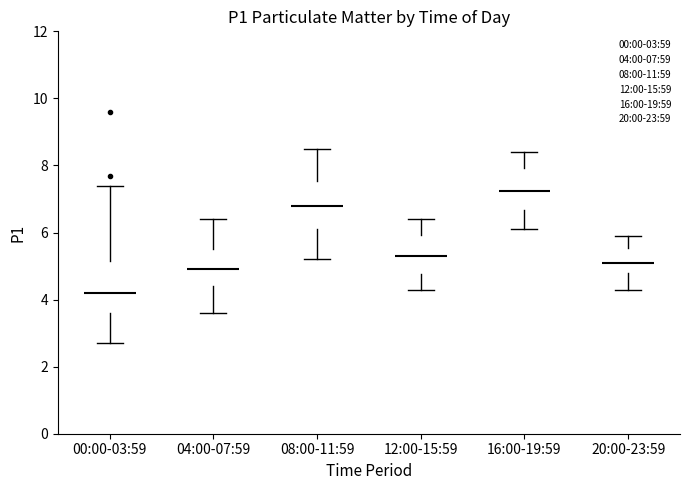

Reading left to right, read every box against the y-axis: the position of its median line, the range the box covers, and the ends of its whiskers. The values are not printed on the chart, so give them approximately, as read against the axis.

00:00-03:59: median 4.2, box 3.6 to 5.2, whiskers 2.8 to 7.4
04:00-07:59: median 5.0, box 4.4 to 5.6, whiskers 3.6 to 6.4
08:00-11:59: median 6.8, box 6.2 to 7.6, whiskers 5.2 to 8.6
12:00-15:59: median 5.4, box 4.8 to 6.0, whiskers 4.4 to 6.4
16:00-19:59: median 7.2, box 6.6 to 8.0, whiskers 6.2 to 8.4
20:00-23:59: median 5.2, box 4.8 to 5.6, whiskers 4.4 to 6.0